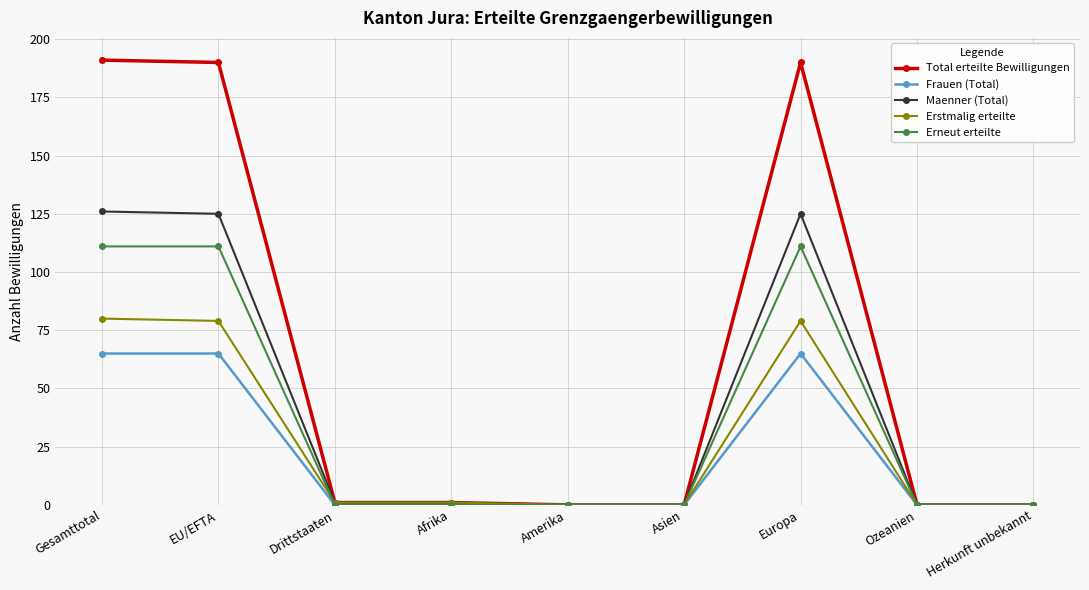

Is the value of Maenner (Total) at Herkunft unbekannt greater than the value of Frauen (Total) at EU/EFTA?

No